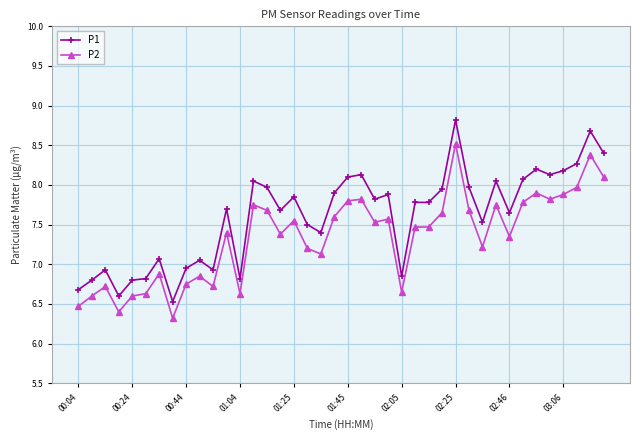

What is the sum of all P1 values?

304.3